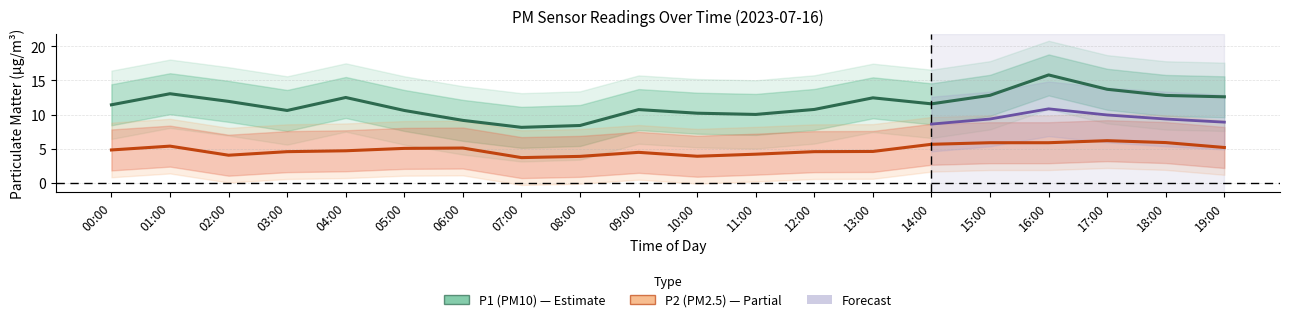

The value of P1_upper at 09:00 is 6.0. True or false?

False